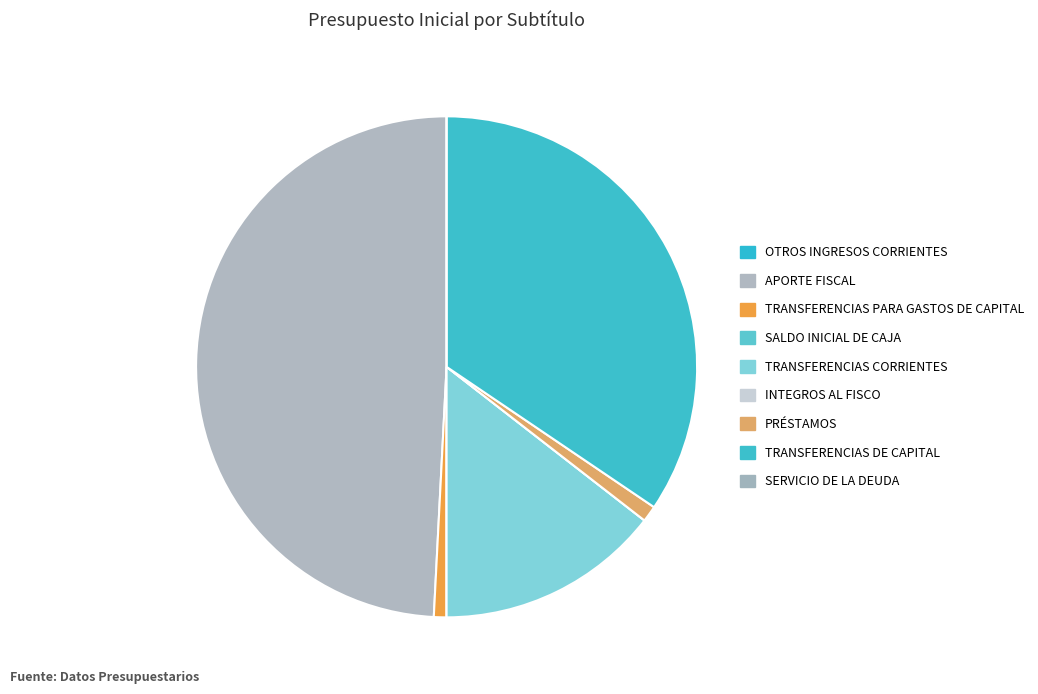

Is APORTE FISCAL the majority of the pie?

No